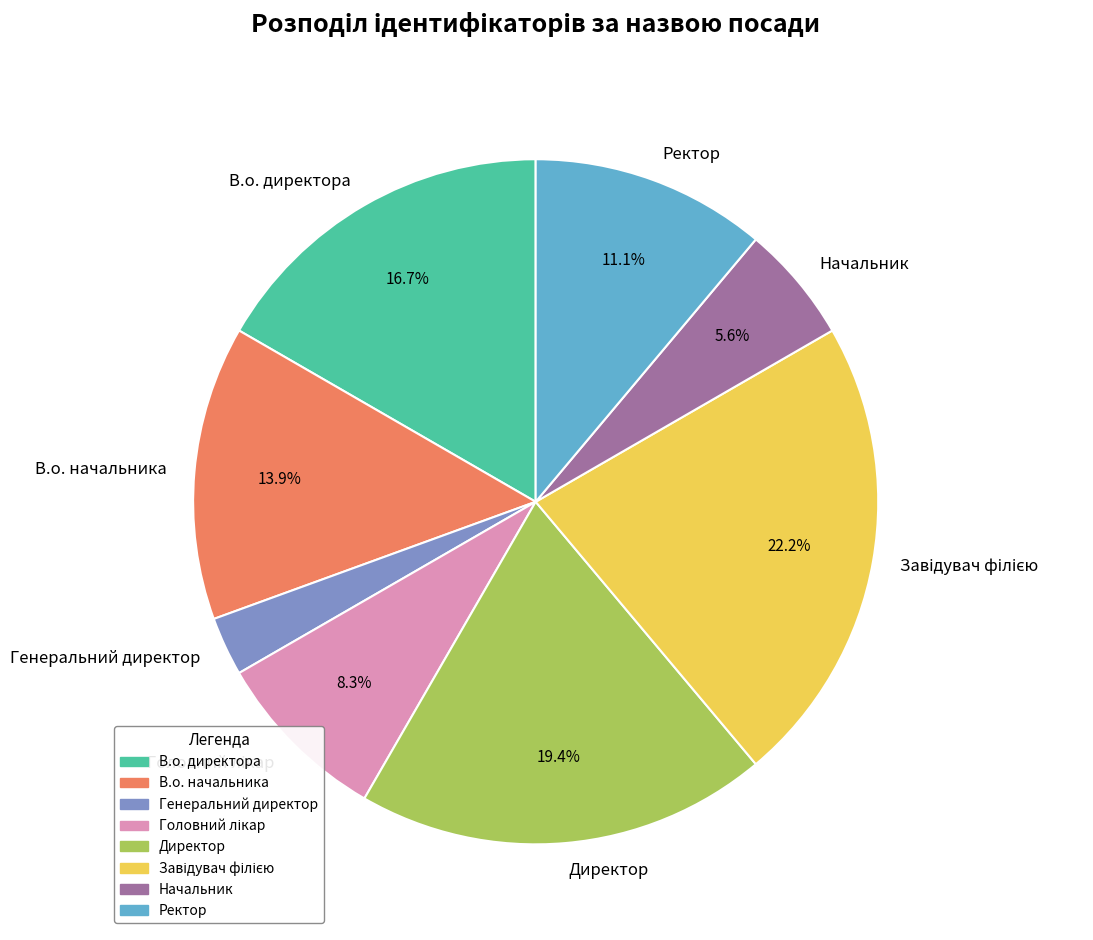

Combined, do В.о. директора and Начальник account for over 50%?

No